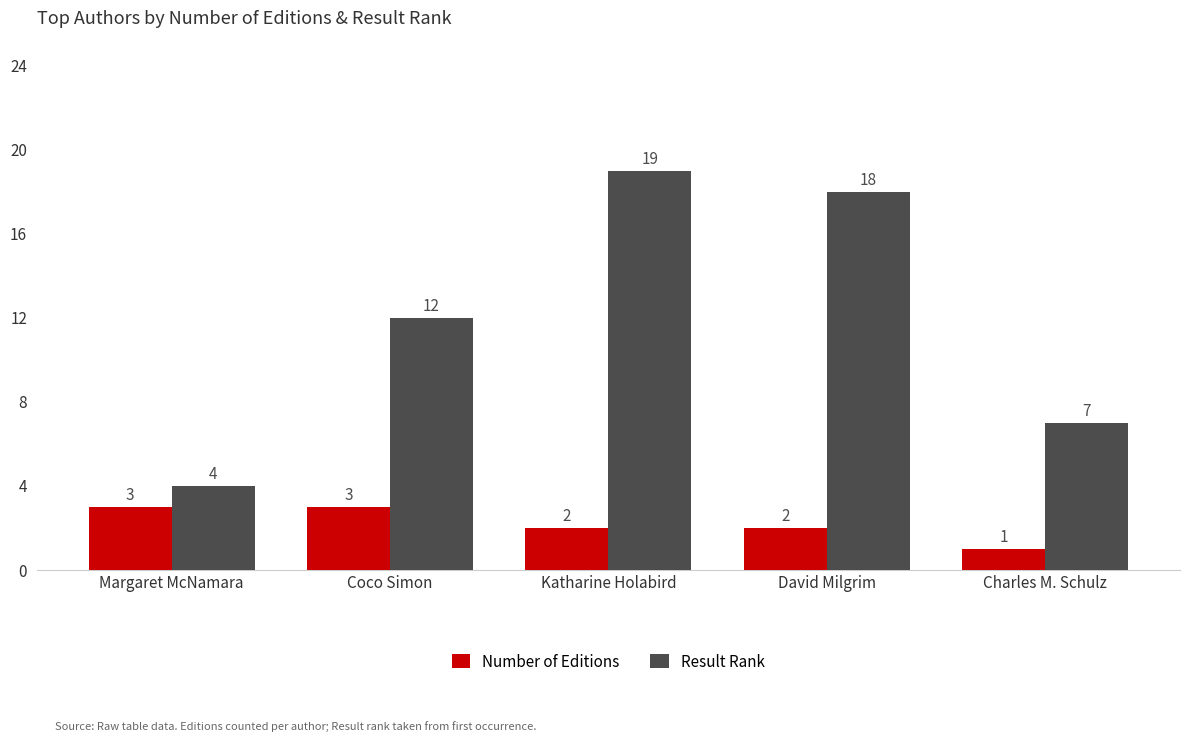

How many Number of Editions values are between 2 and 3?

4